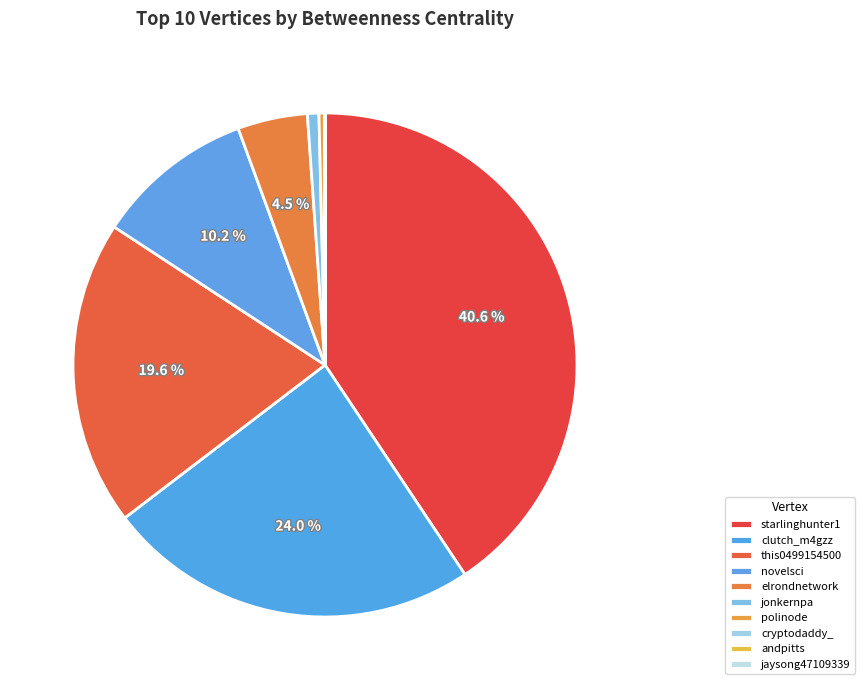

What portion of the pie excludes jaysong47109339?

100.0%